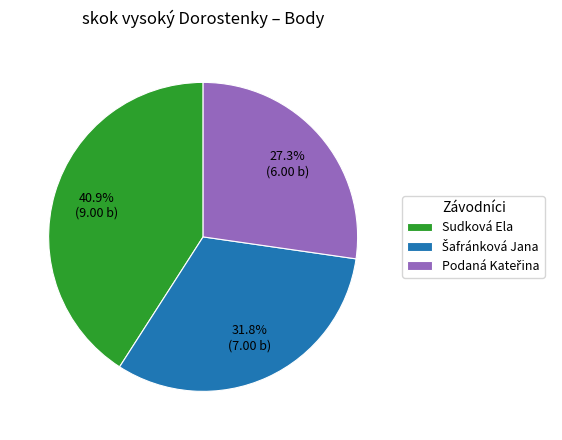

Count the number of slices in the pie.

3